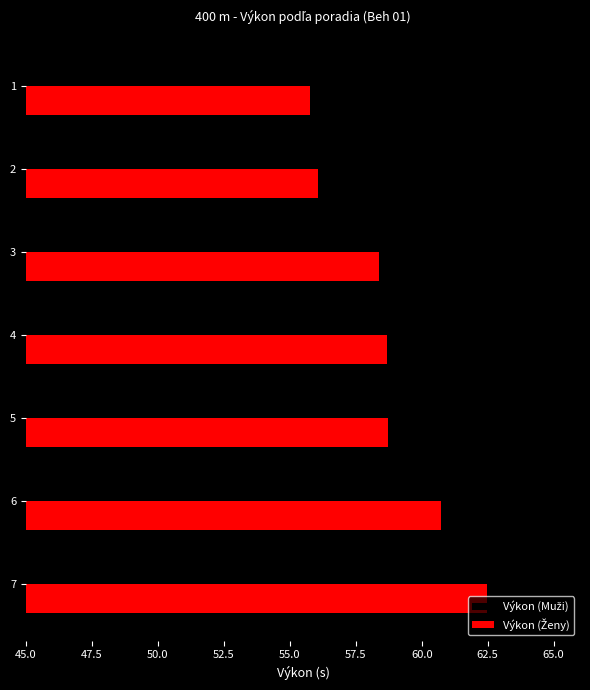

What is the greatest value displayed?

62.5